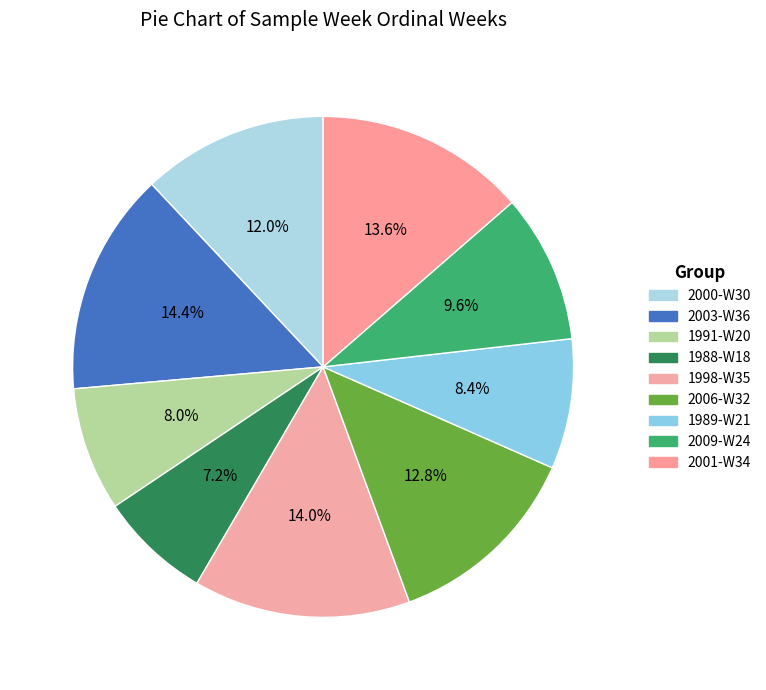

How many segments does this pie chart have?

9